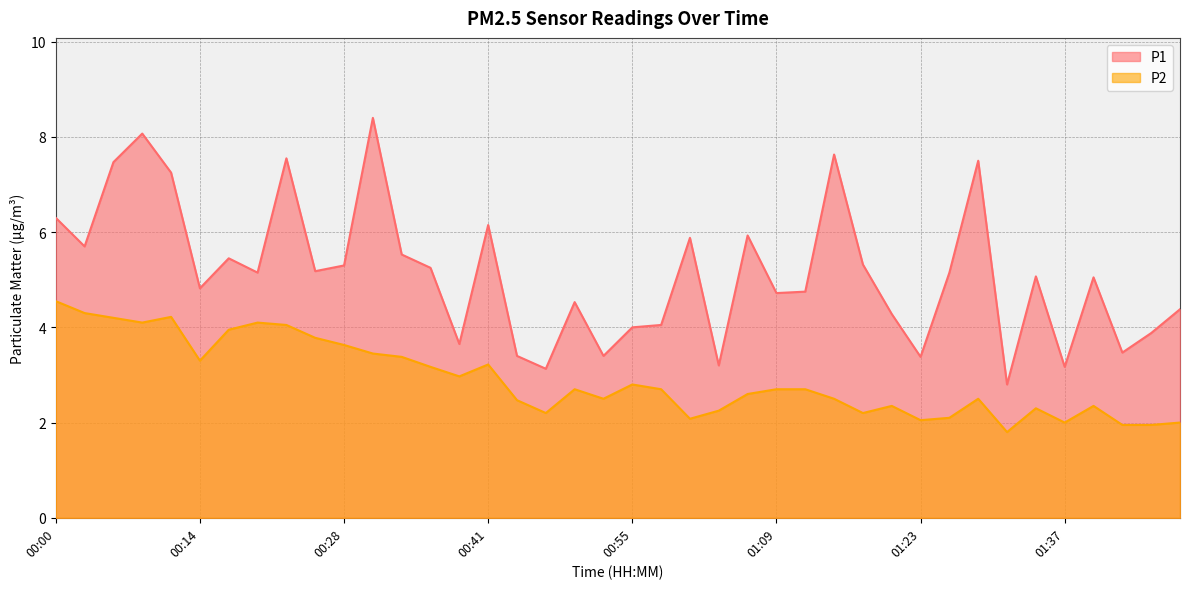

What is the value of the P1 point at the 26th from the left?

4.7